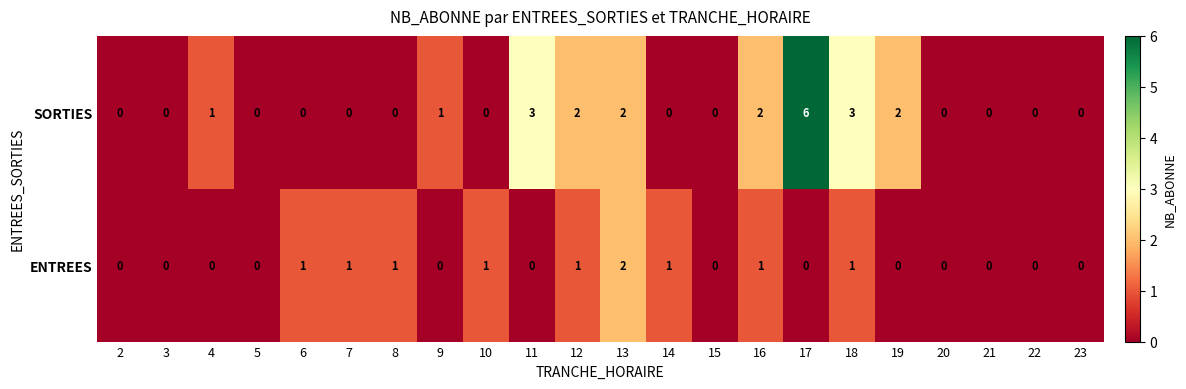

Which series changed the most between 5 and 8?

ENTREES